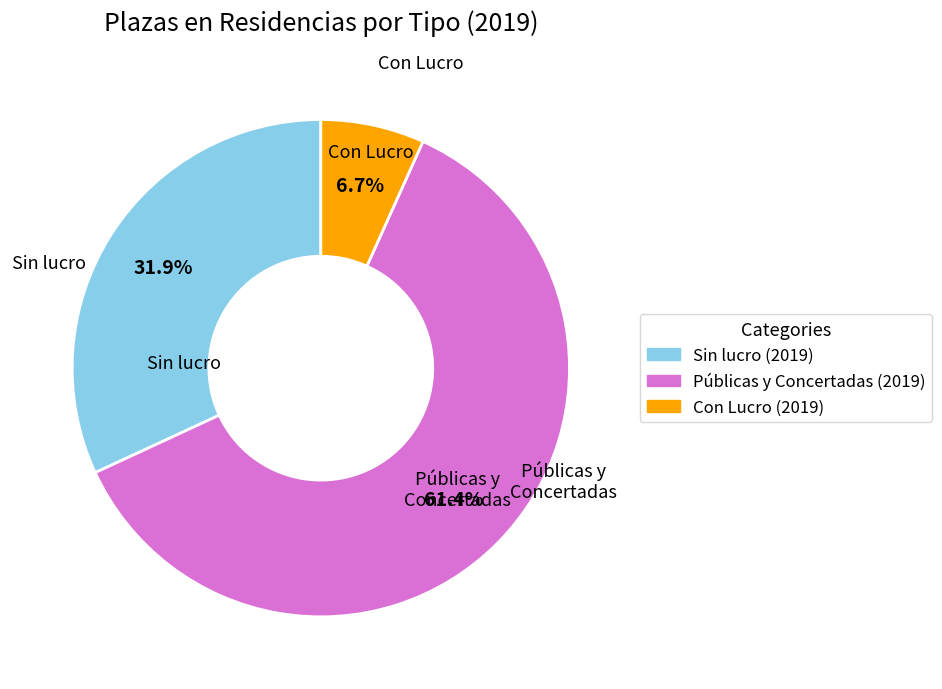

Does any single category account for the majority?

Yes